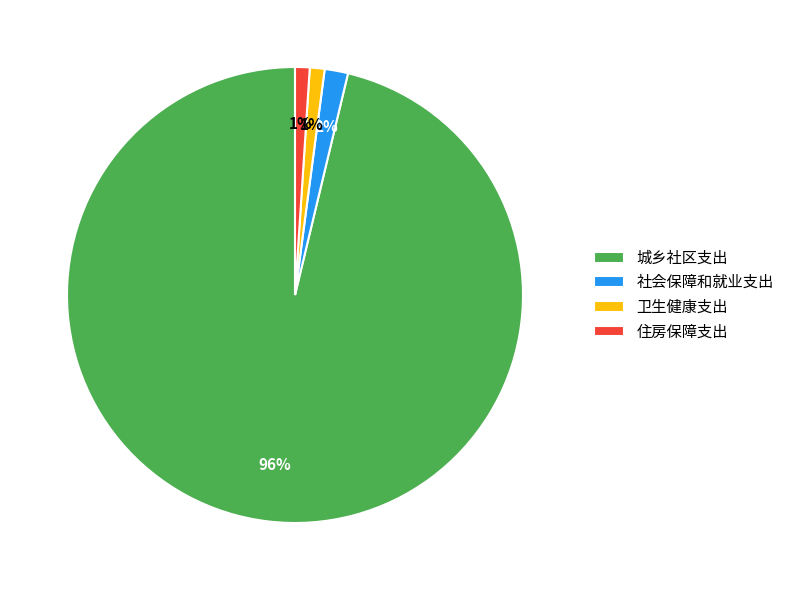

Which category has the biggest portion of the pie?

城乡社区支出